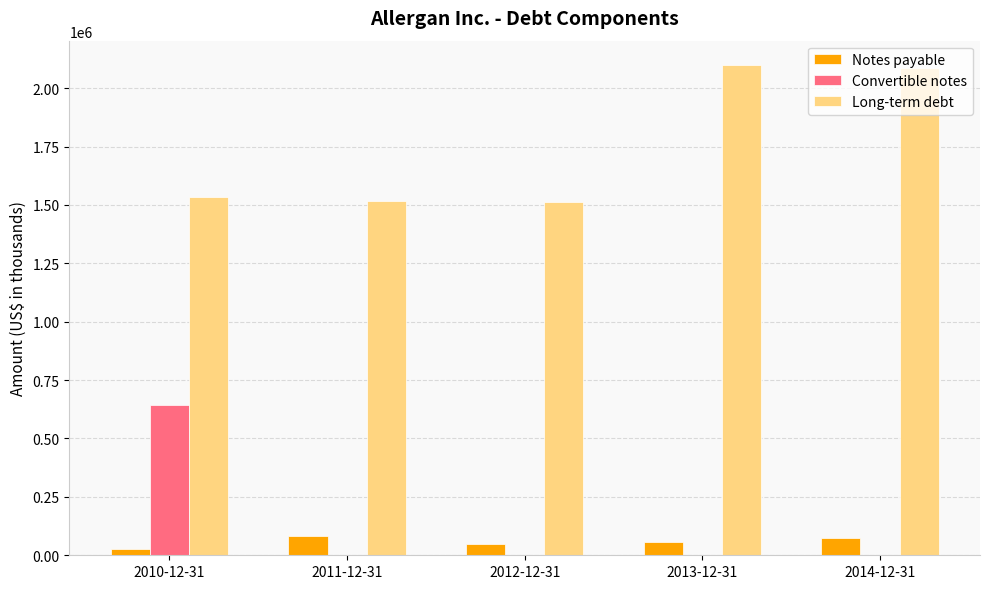

How many groups of bars are there?

5